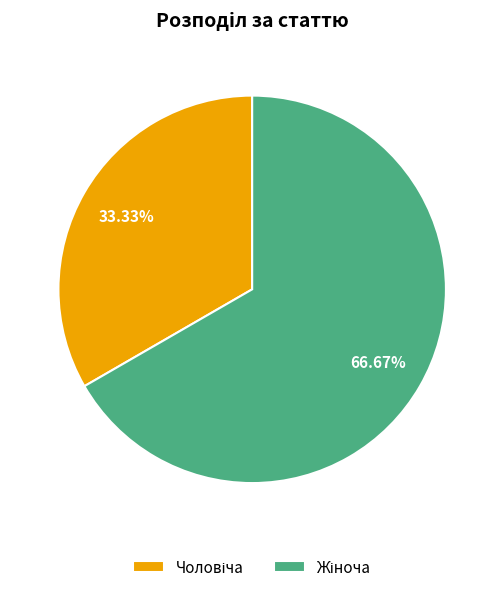

Is there any slice that represents more than half of the pie?

Yes